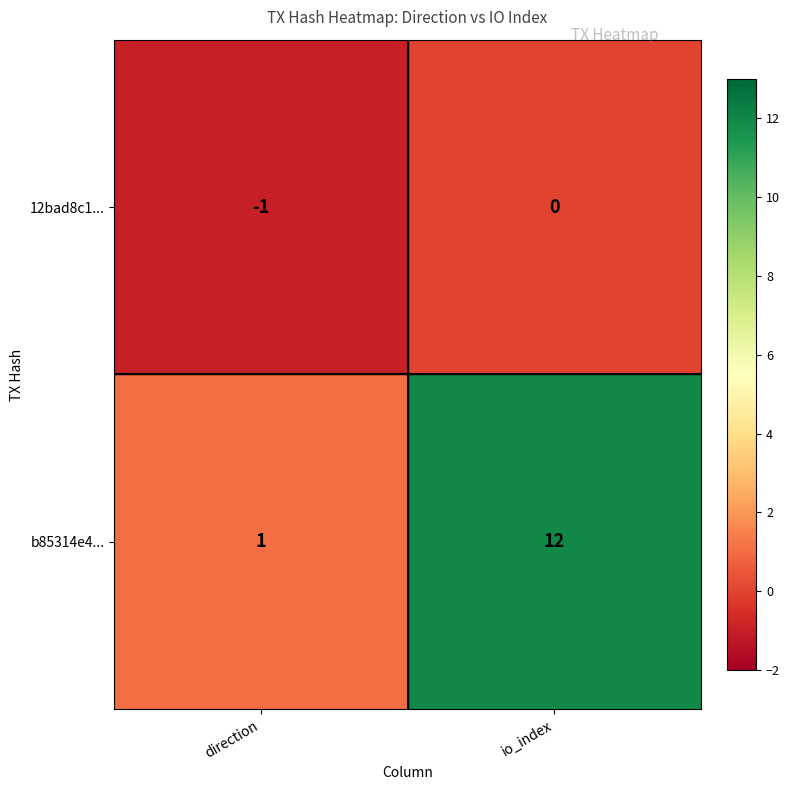

Where is b85314e4... nearest to the value 6?

direction